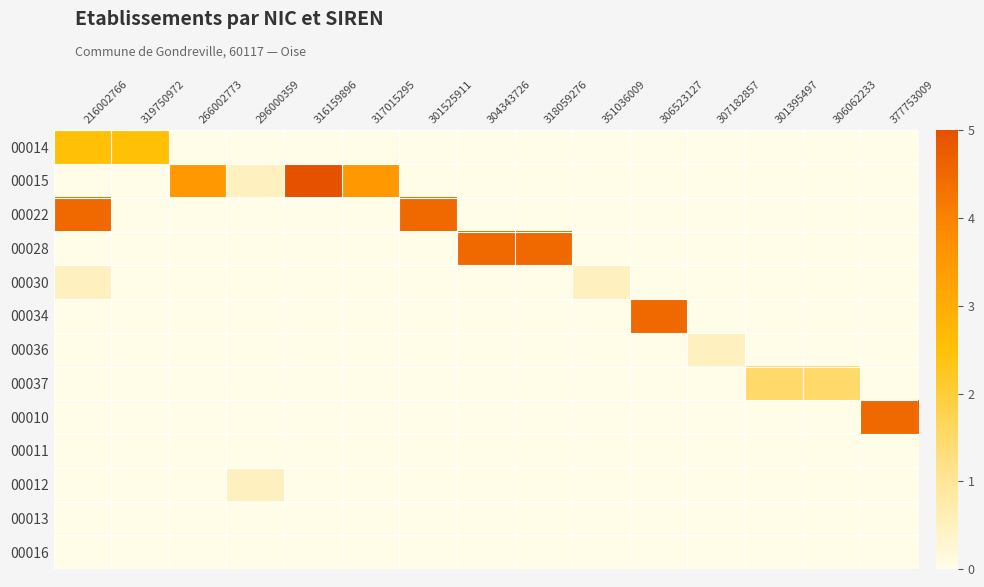

At which category is the sum across all series the highest?

216002766